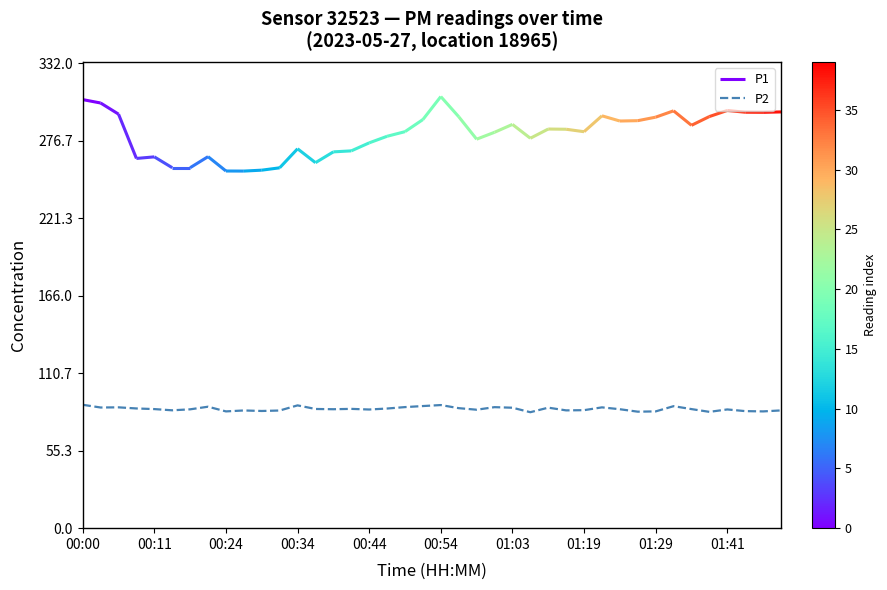

Is it true that the value at 22 is 125.1?

False